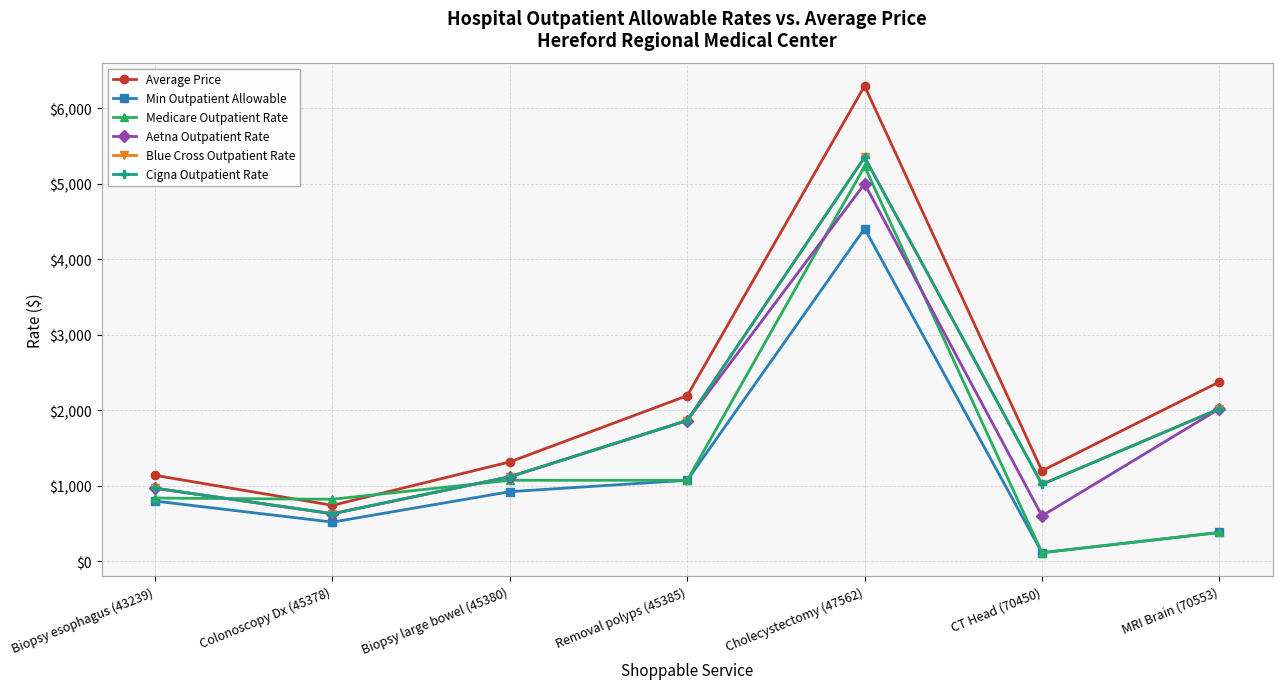

What is the minimum value for Aetna Outpatient Rate?

600.0